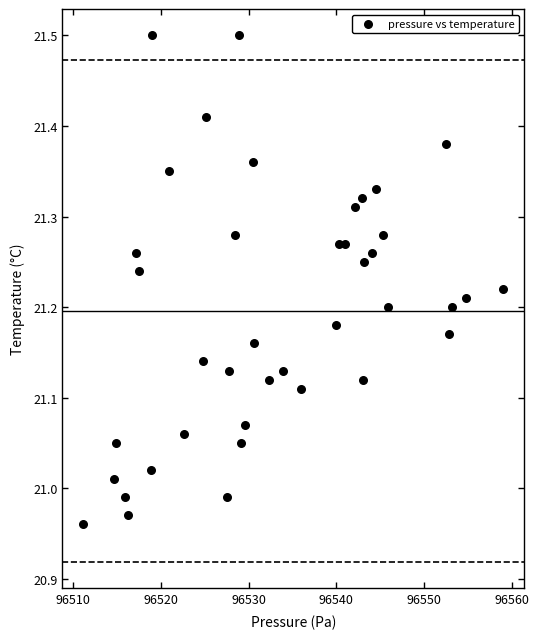

What is the range of Y values (max minus min)?

0.5